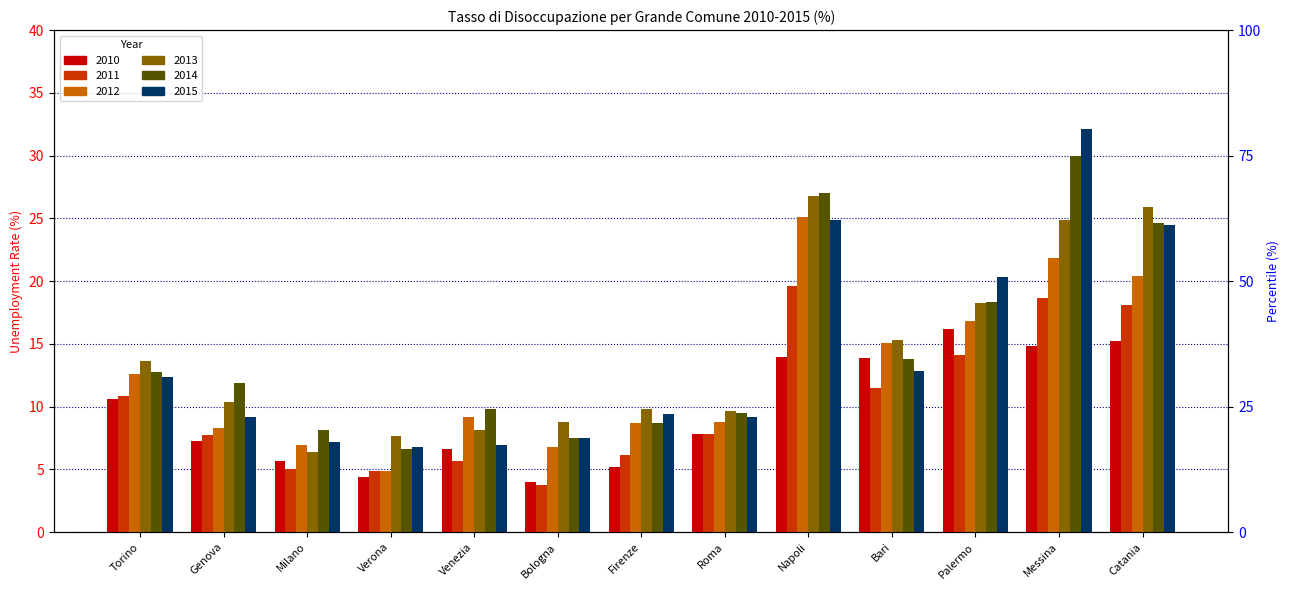

Which series changed the most between Palermo and Catania?

2013